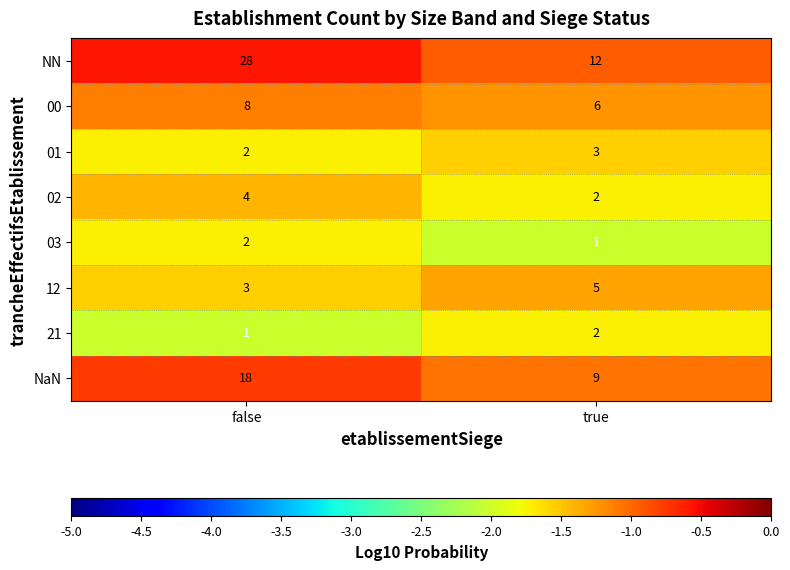

Which series has the widest spread of values?

NN